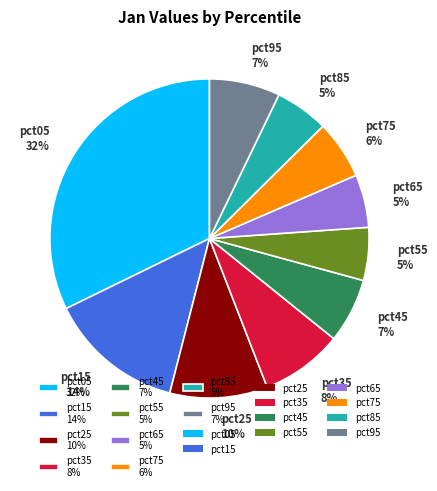

To the nearest percent, what is the difference between the pct35 8% and pct65 5% slice percentages?

3%